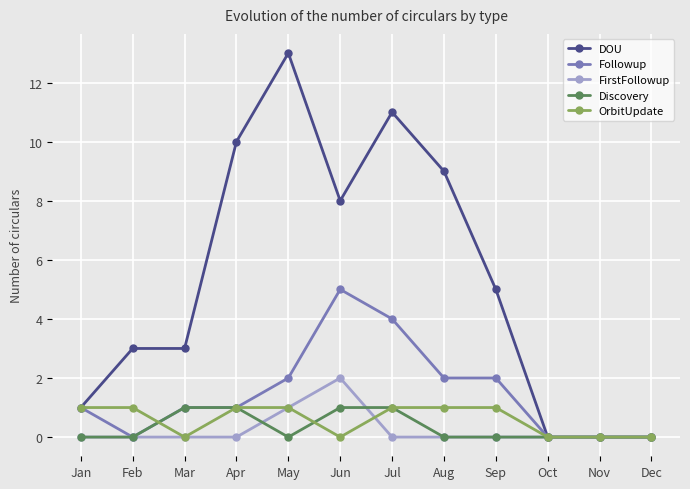

Does the chart display data point markers on the line(s)?

Yes